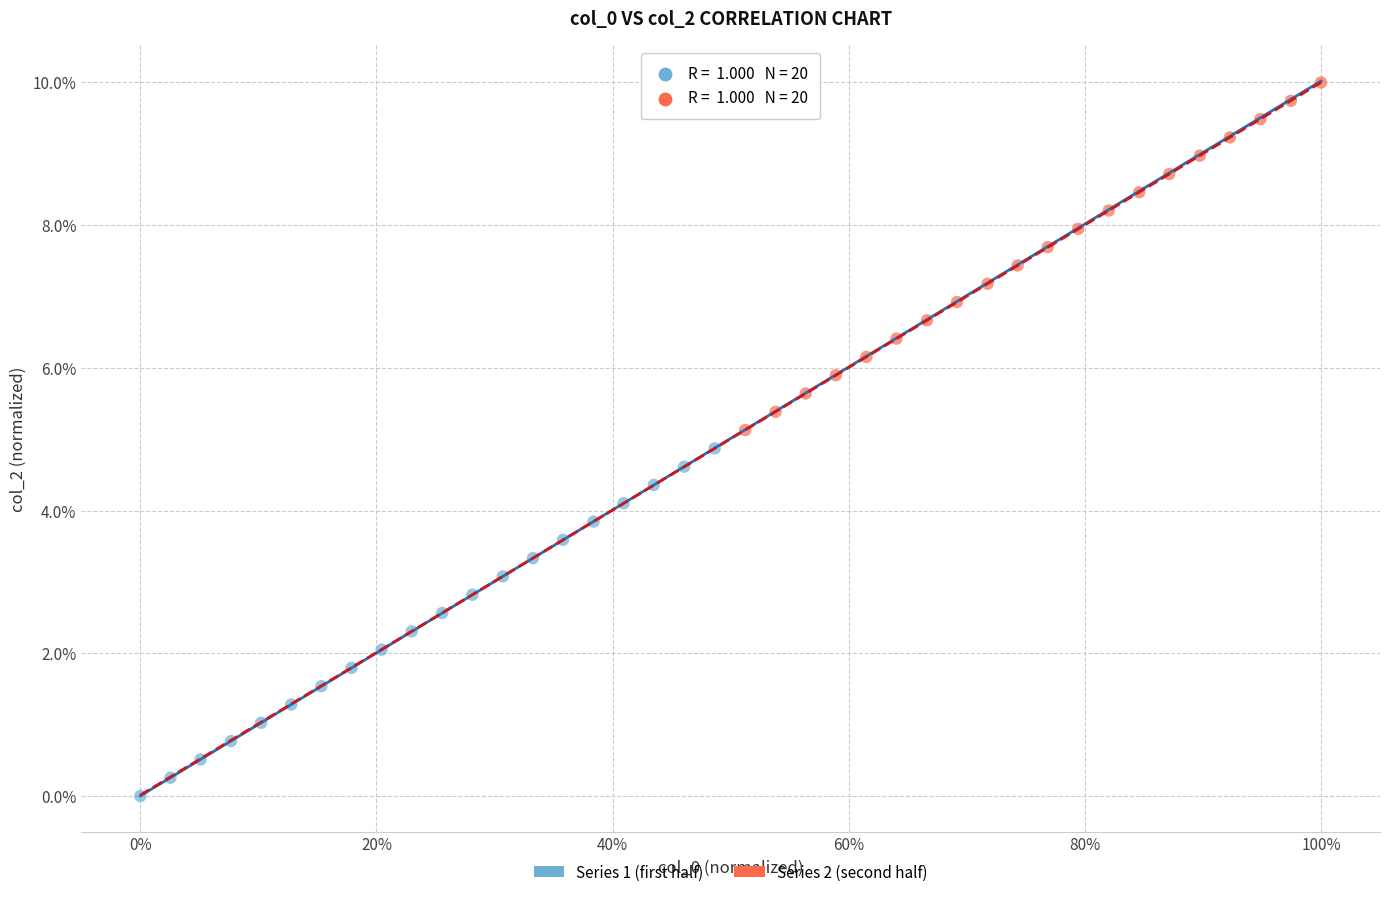

Which series contains the lowest Y value?

Series 1 (first half)